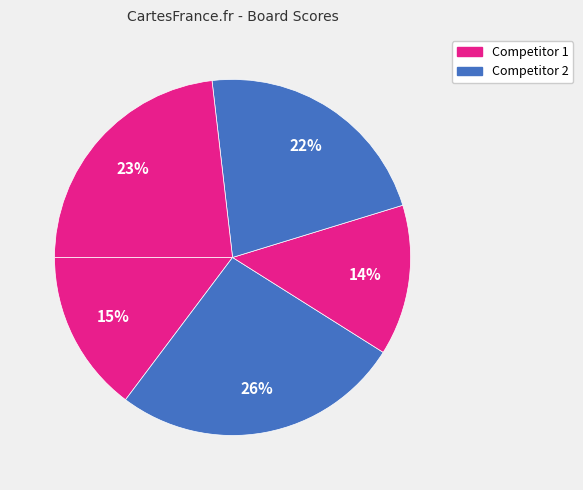

How many slices are in this pie chart?

5